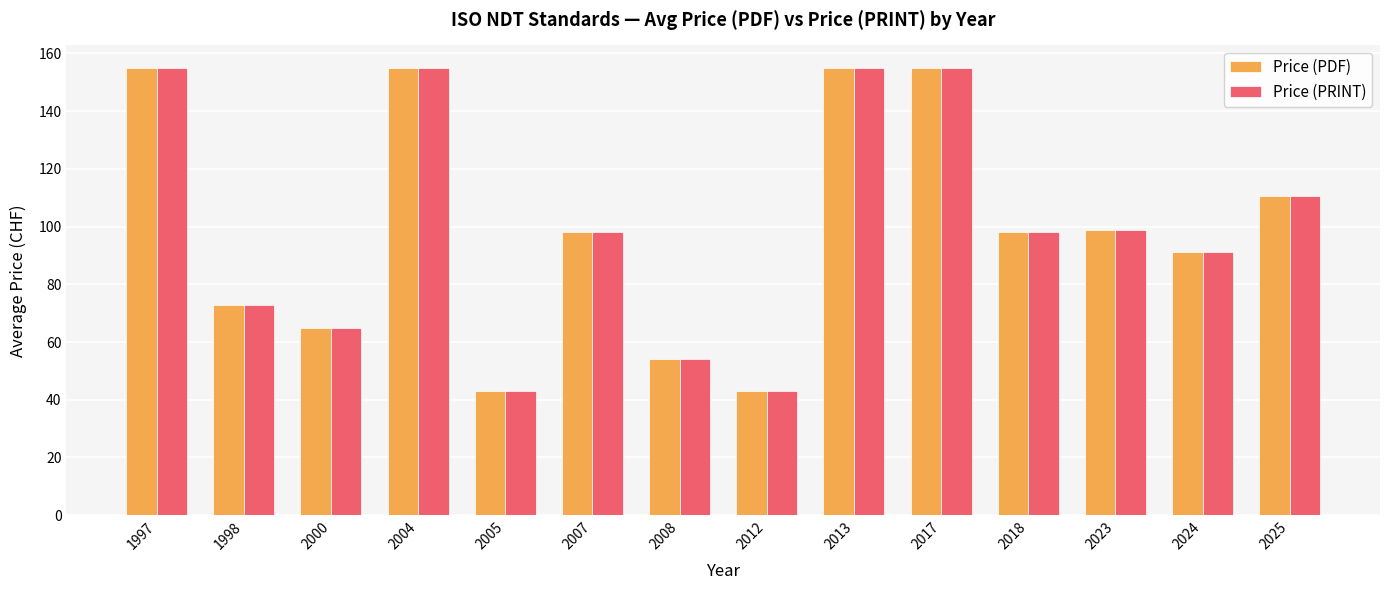

What is the value of the Price (PDF) bar at the 13th from the left?

91.2